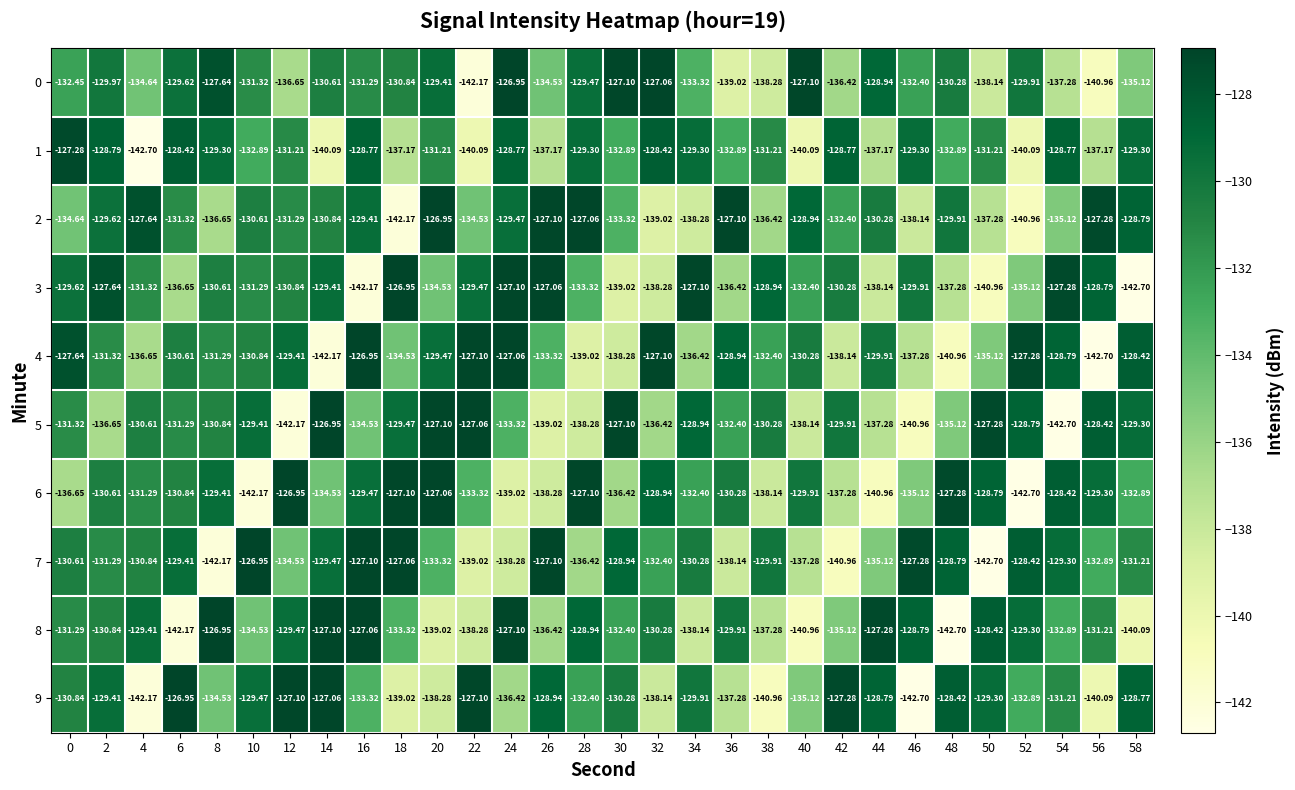

Is the value of 1 at 0 greater than the value of 5 at 32?

Yes